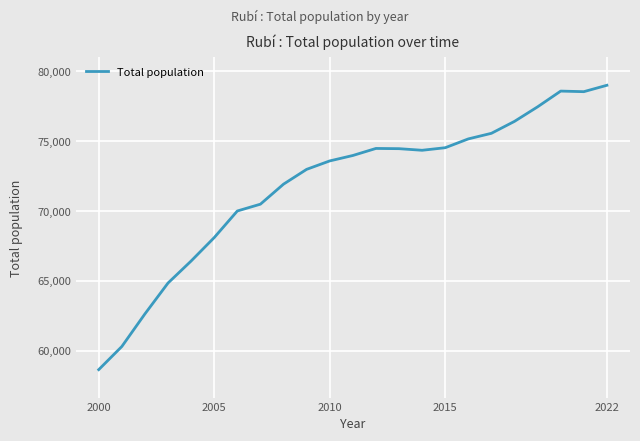

What is the smallest value displayed?

58646